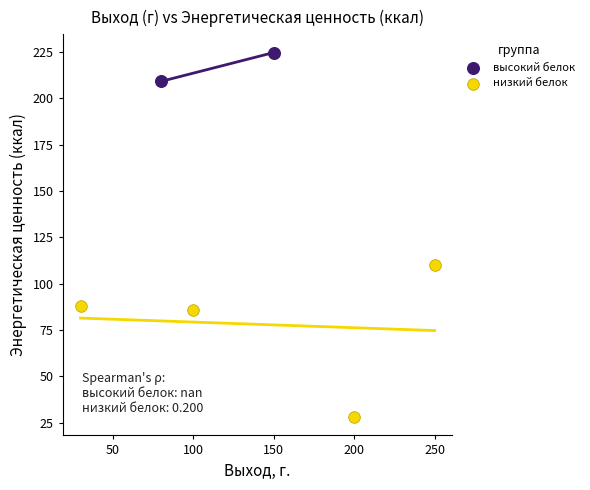

Which series reaches the minimum Y coordinate?

низкий белок